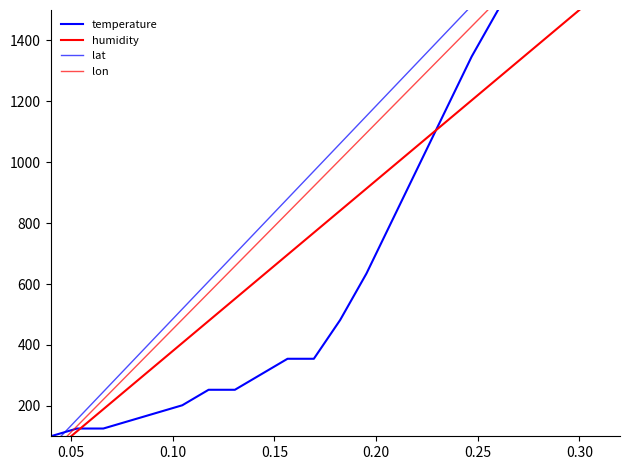

Does the chart have visible grid lines?

No